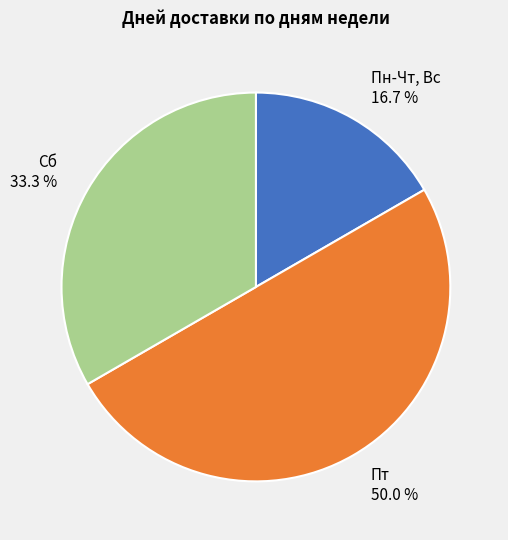

Count the number of slices in the pie.

3